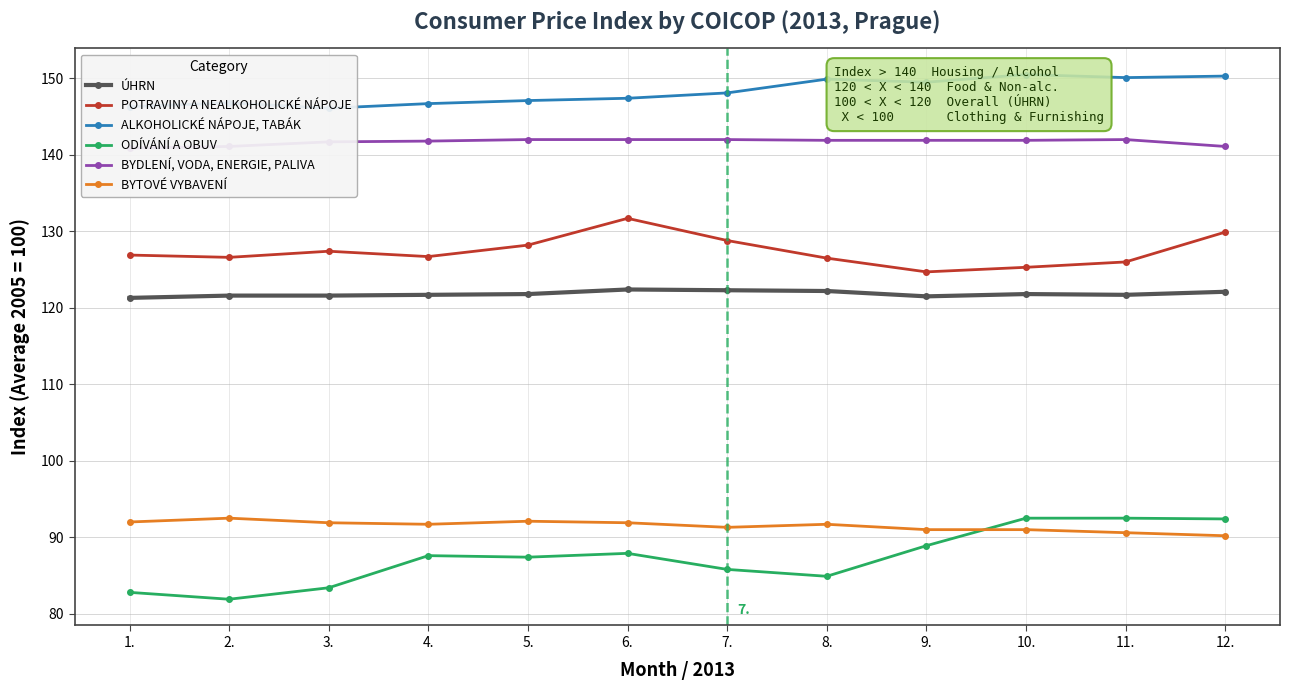

How many interior local peaks does the ÚHRN series have?

2